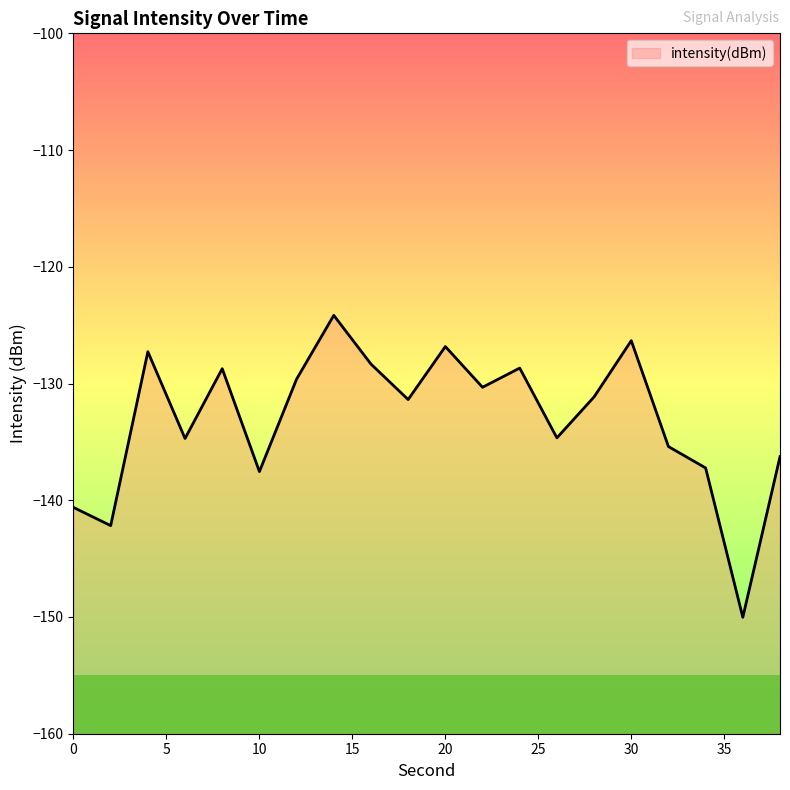

Count the number of data series in this chart.

1